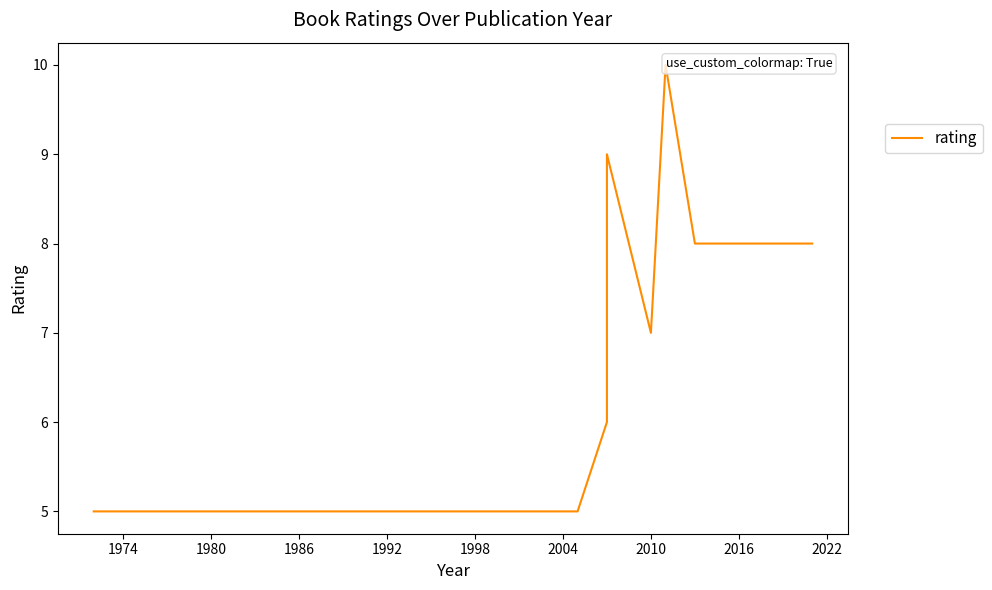

What is the label of the 8th point from the left?

1992